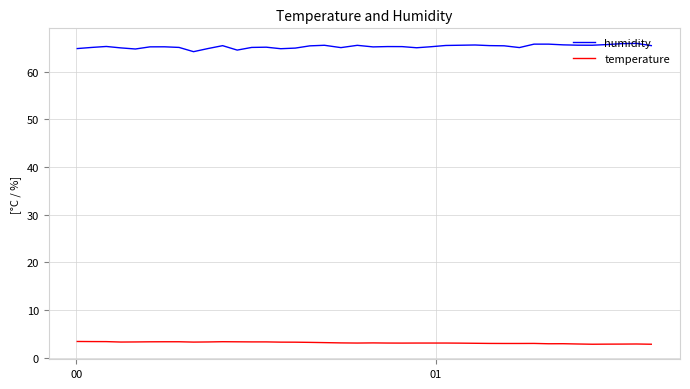

What is the difference between the maximum and minimum values in the humidity series?

1.7